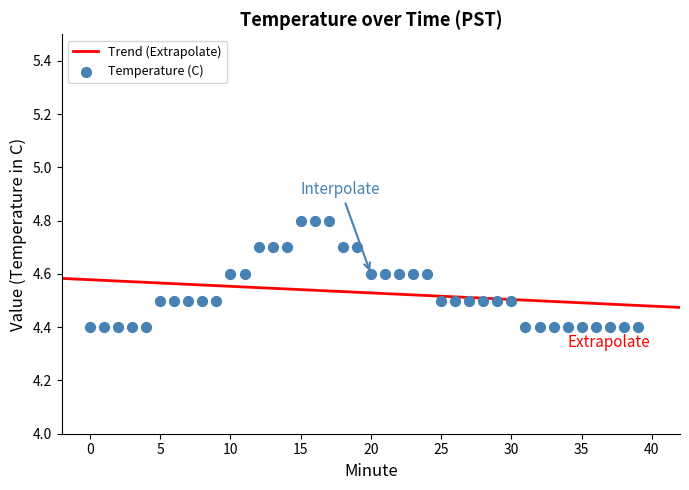

What is the range of Y values (max minus min)?

0.4